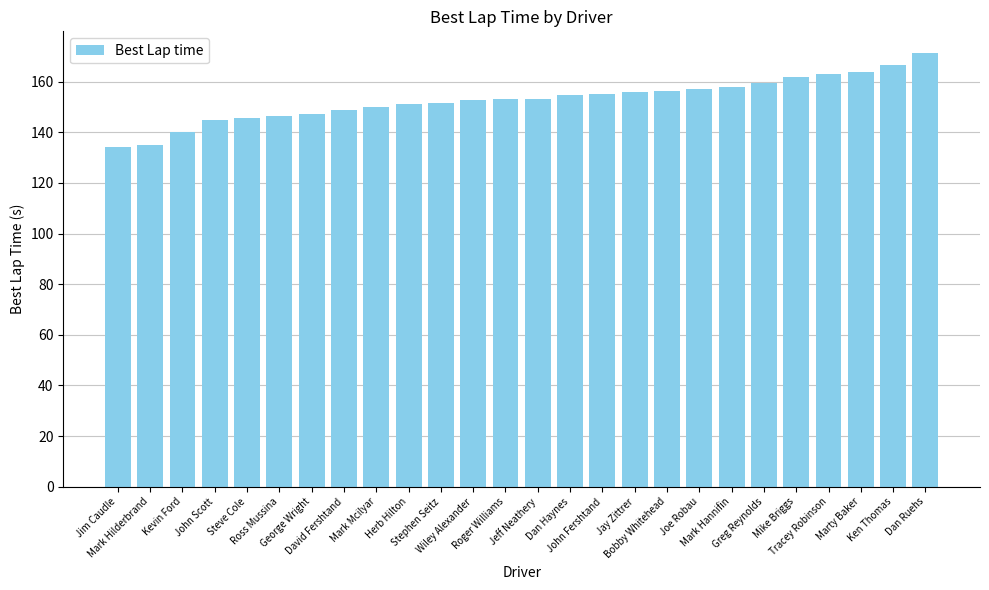

What is the difference between the second highest and second lowest values?

31.6